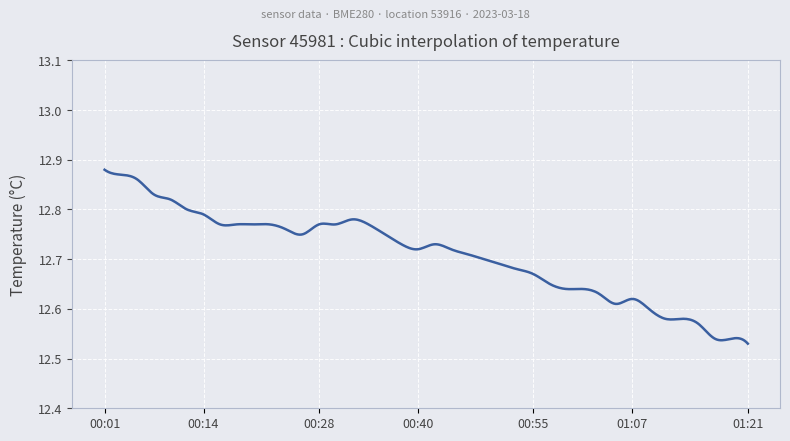

How many lines are shown in the chart?

1